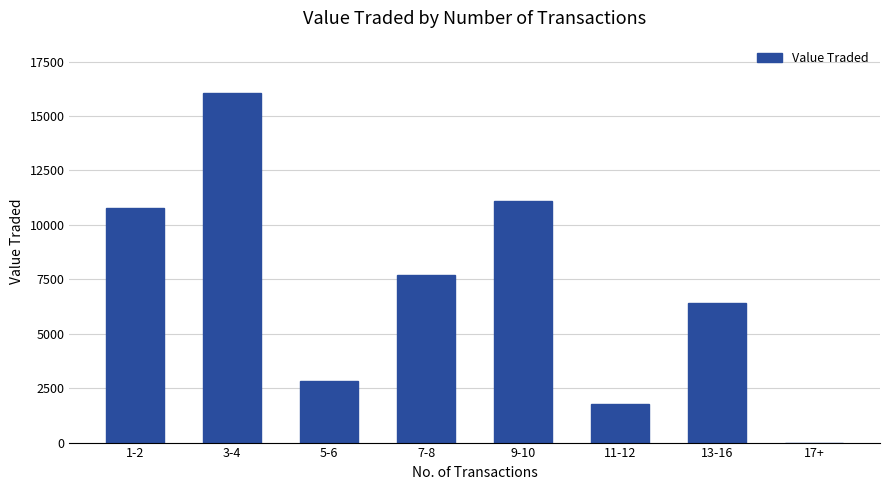

What is the maximum value shown in the chart?

16055